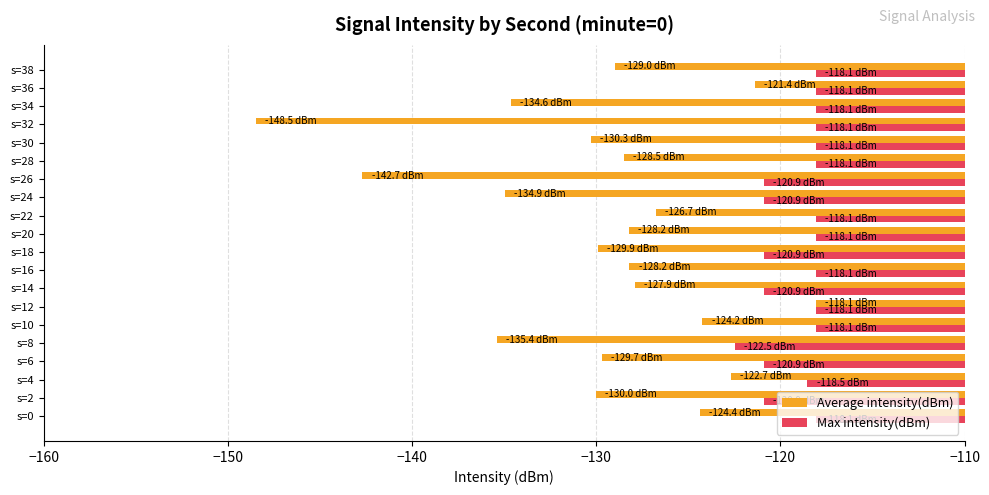

Which series has the largest range (max minus min)?

Average intensity(dBm)